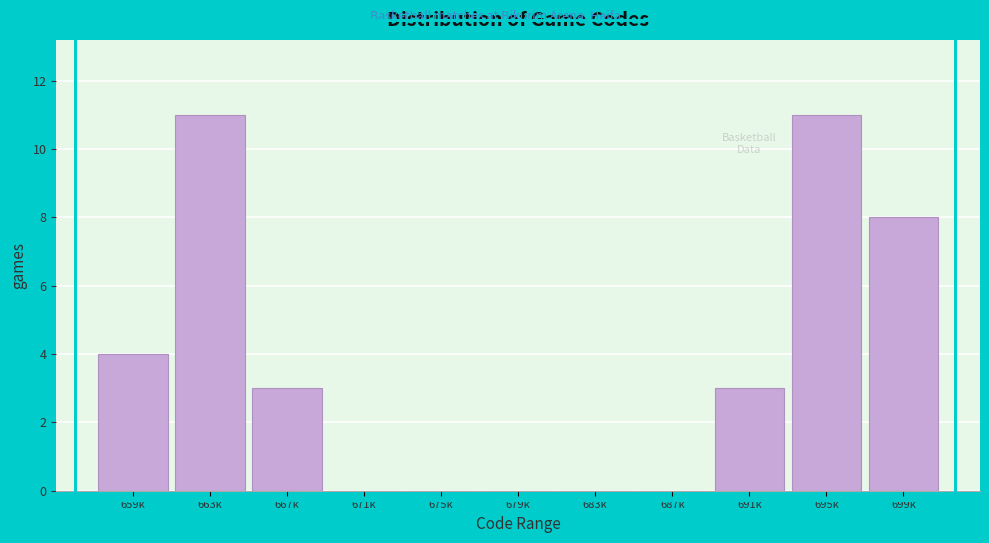

Reading left to right, extract all data points from this chart.

659k=4	663k=11	667k=3	671k=0	675k=0	679k=0	683k=0	687k=0	691k=3	695k=11	699k=8